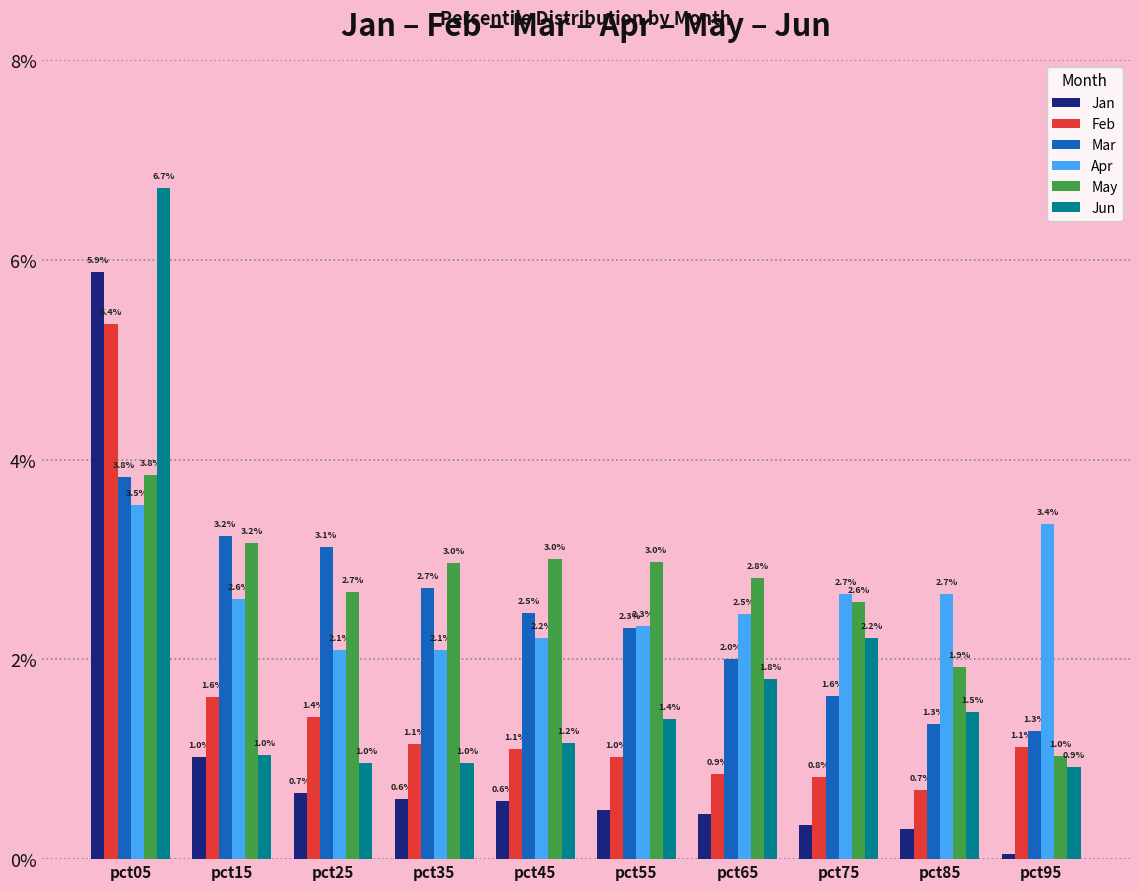

Which label corresponds to the largest value in the chart?

pct05